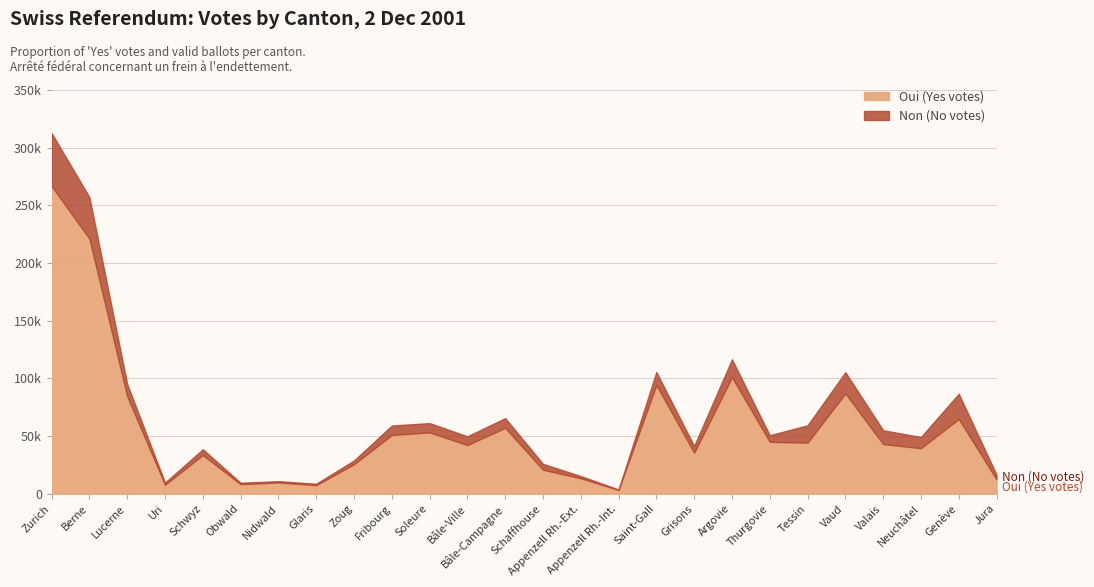

Between Appenzell Rh.-Ext. and Zoug, which is larger?

Zoug